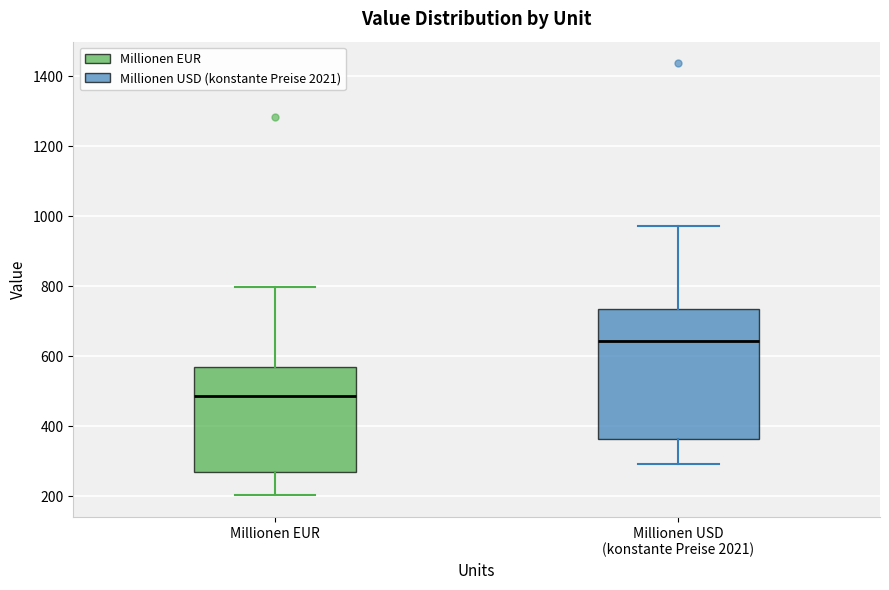

Reading left to right, read every box against the y-axis: the position of its median line, the range the box covers, and the ends of its whiskers. The values are not printed on the chart, so give them approximately, as read against the axis.

Millionen EUR: median 480, box 260 to 560, whiskers 200 to 800
Millionen USD (konstante Preise 2021): median 640, box 360 to 740, whiskers 300 to 980